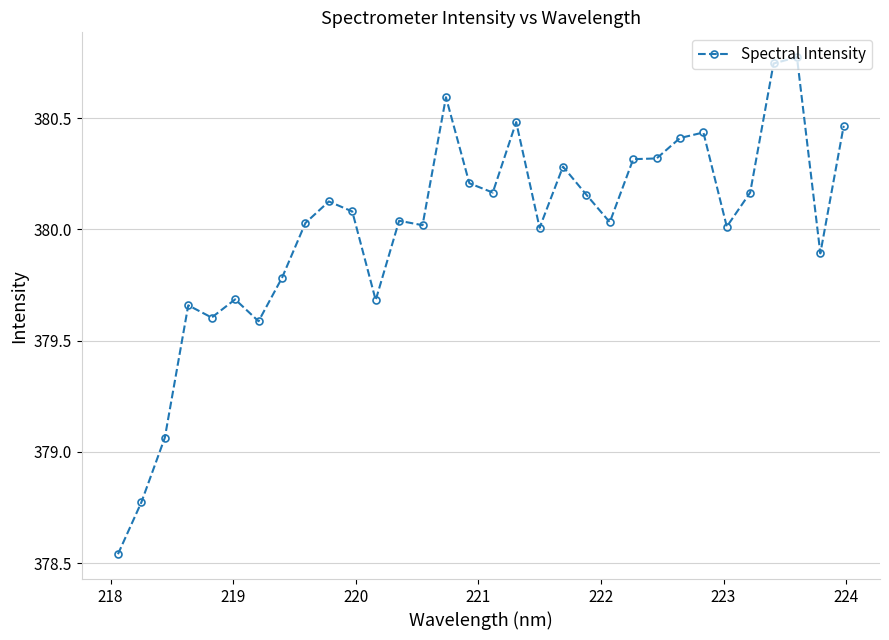

True or false: there are more than 0 points higher than both neighbors.

True